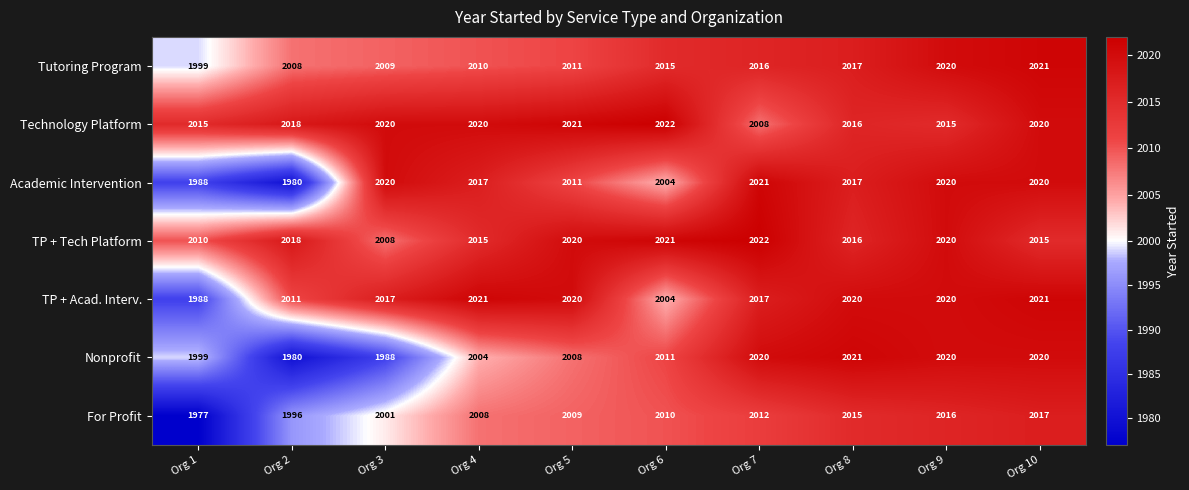

Is it true that For Profit equals 3042 at Org 4?

False